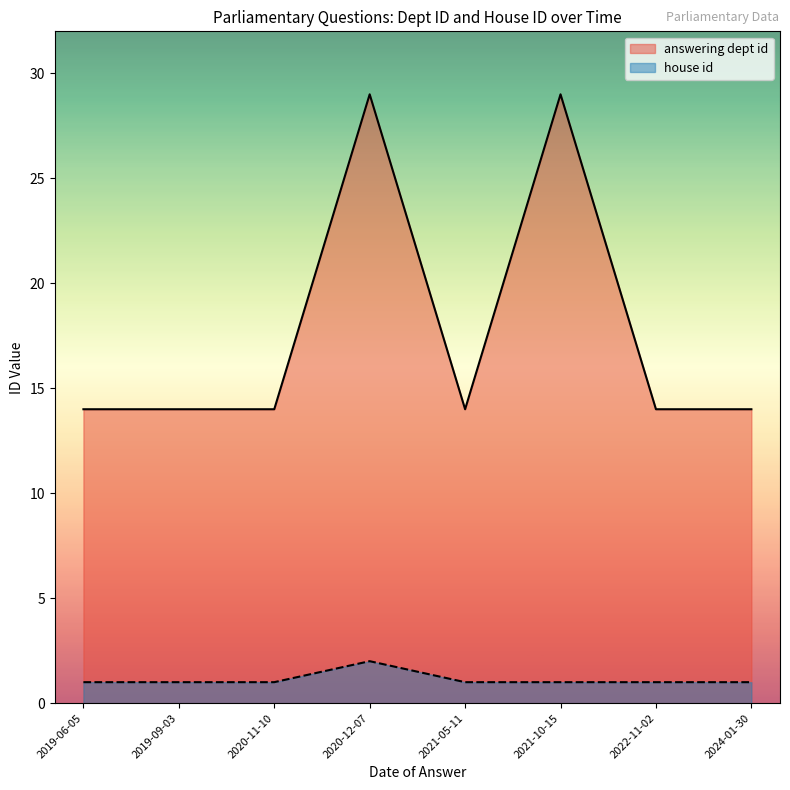

How many interior local peaks does the answering dept id series have?

2